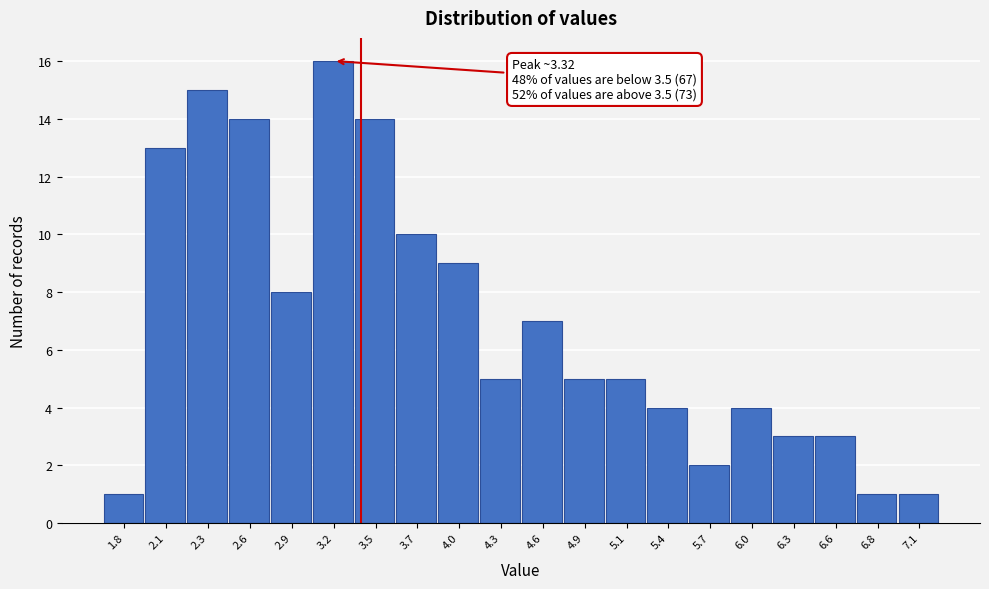

Reading left to right, what are all the values shown in this chart?

1.8=1	2.1=13	2.3=15	2.6=14	2.9=8	3.2=16	3.5=14	3.7=10	4.0=9	4.3=5	4.6=7	4.9=5	5.1=5	5.4=4	5.7=2	6.0=4	6.3=3	6.6=3	6.8=1	7.1=1